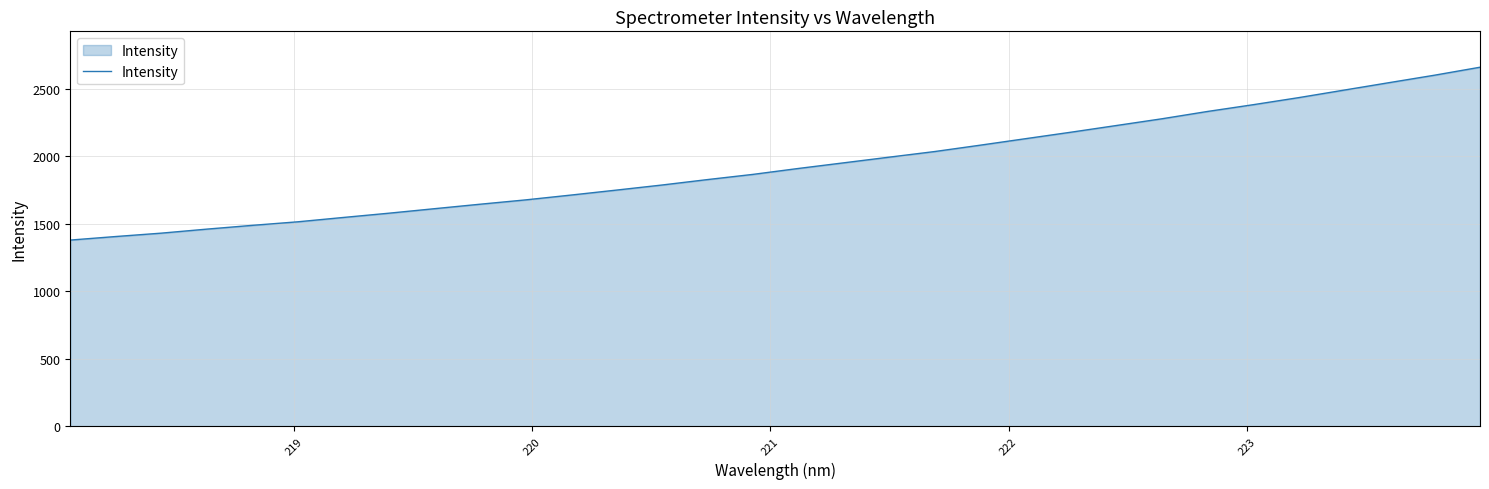

What is the smallest value displayed?

1378.8